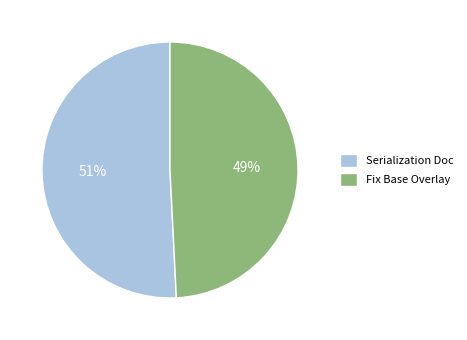

Do Serialization Doc and Fix Base Overlay together represent more than half of the pie?

Yes